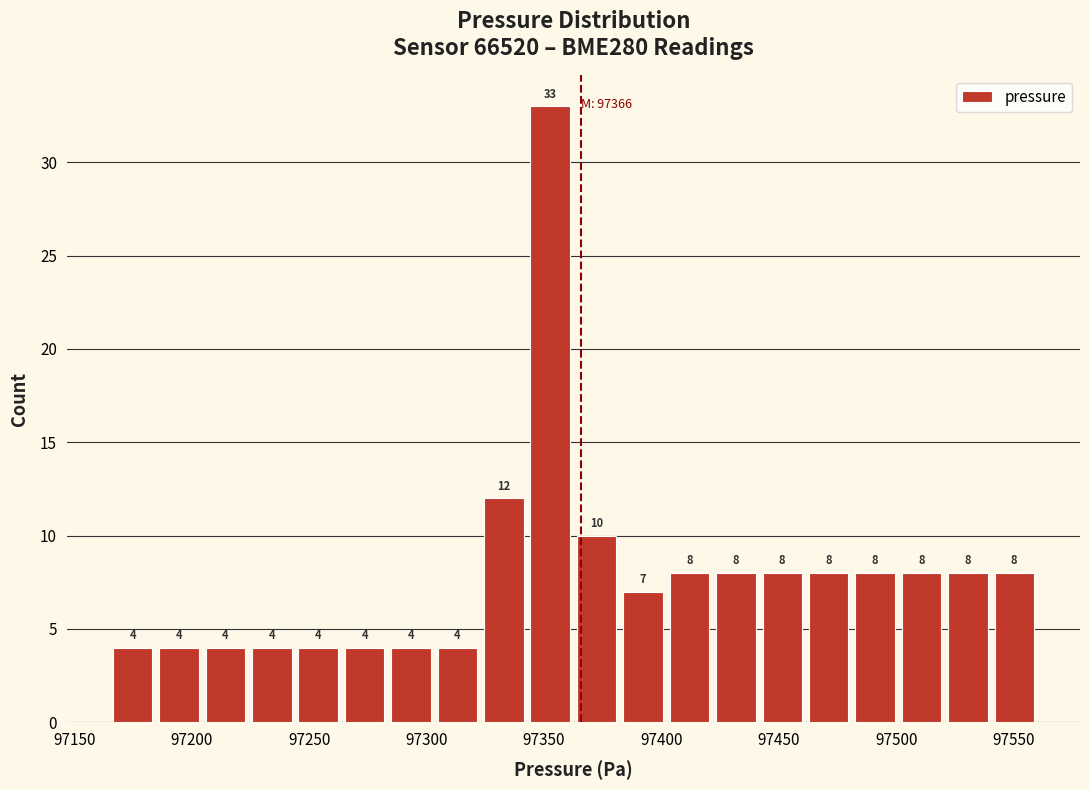

Read against the x-axis, roughly where is the centre of the tallest bar?

97355